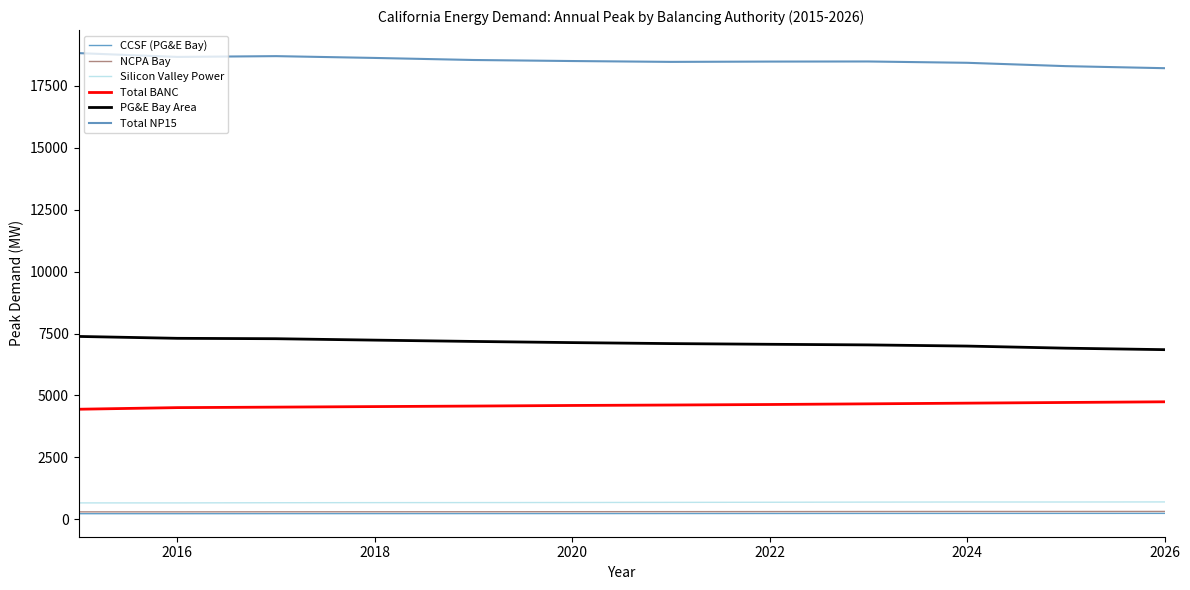

What is the average value of the Total BANC series?

4603